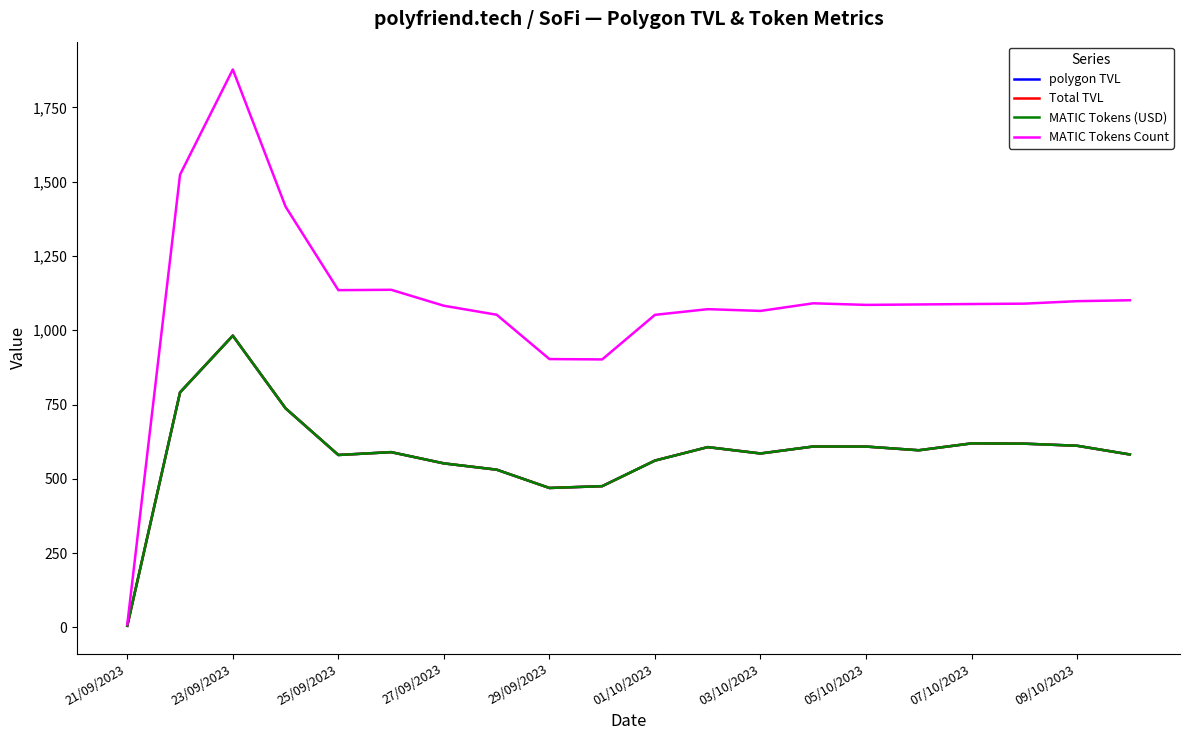

Is this an area chart (filled region under the line)?

No